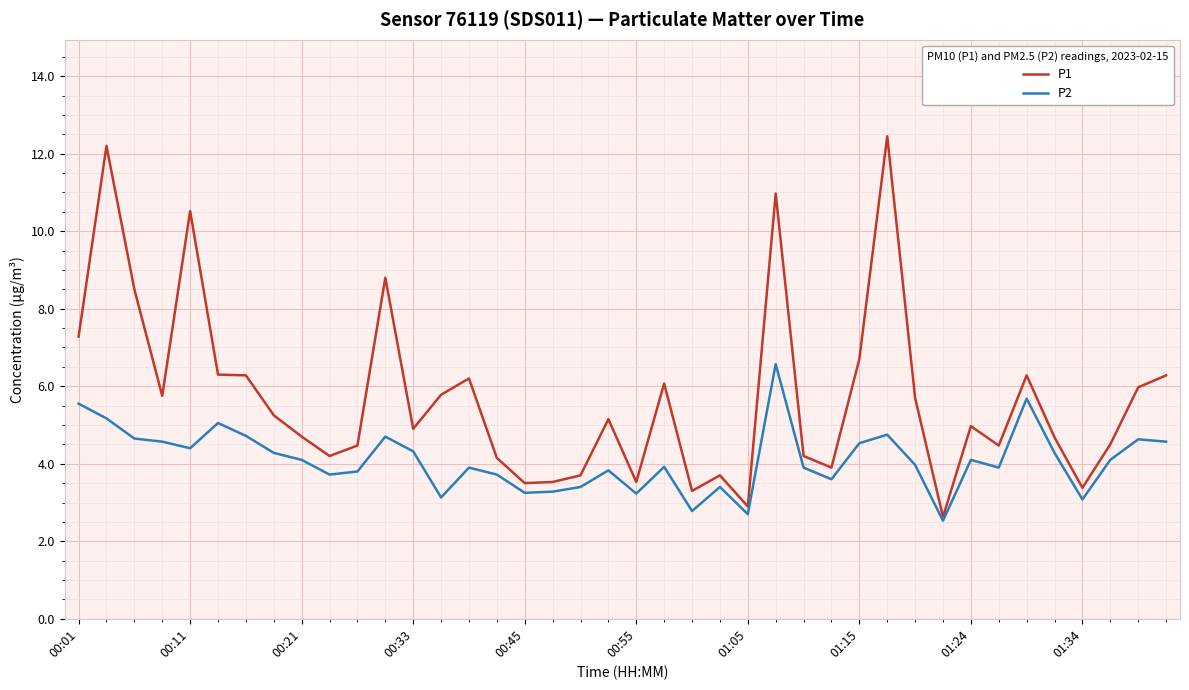

What is the minimum value for P2?

2.5